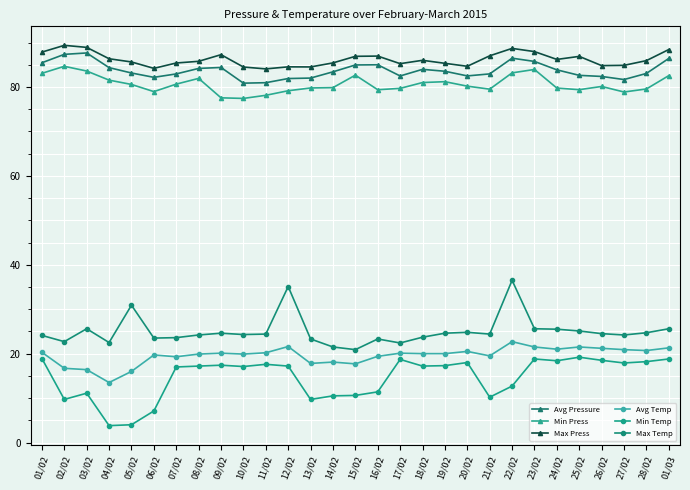

Between 04/02 and 01/03, which series saw the biggest shift?

Min Temp